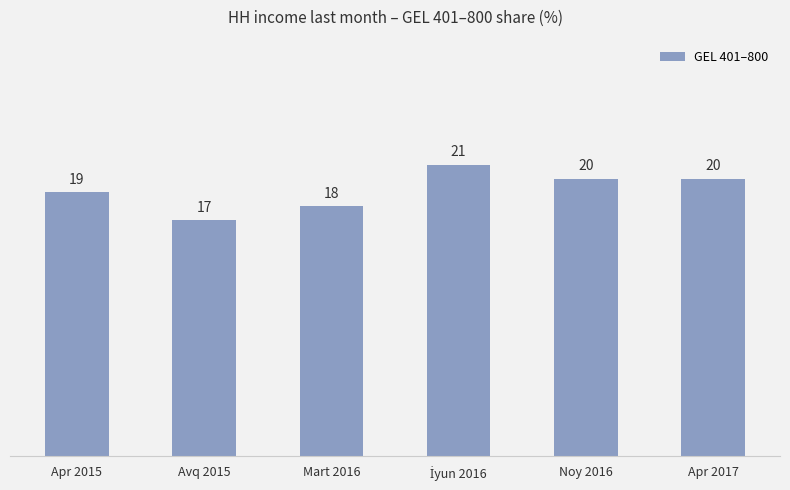

What is the value of the 2nd bar from the left?

17